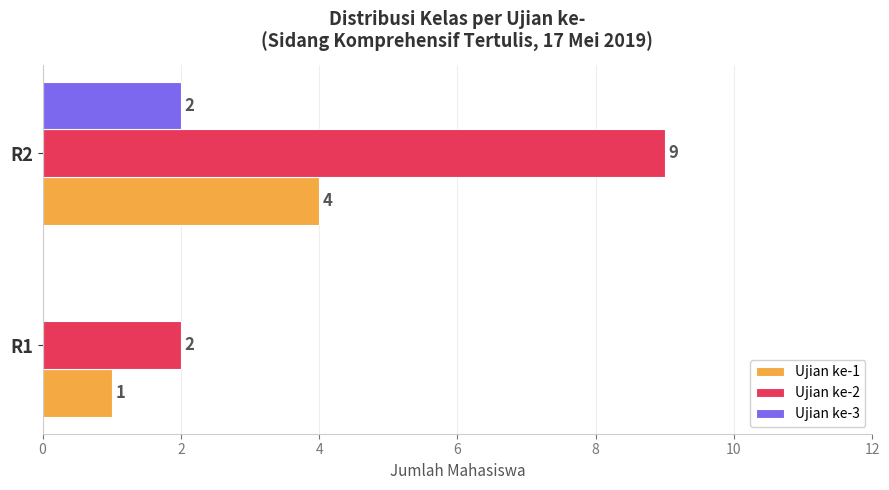

What are all the series names shown in the legend?

Ujian ke-1, Ujian ke-2, Ujian ke-3